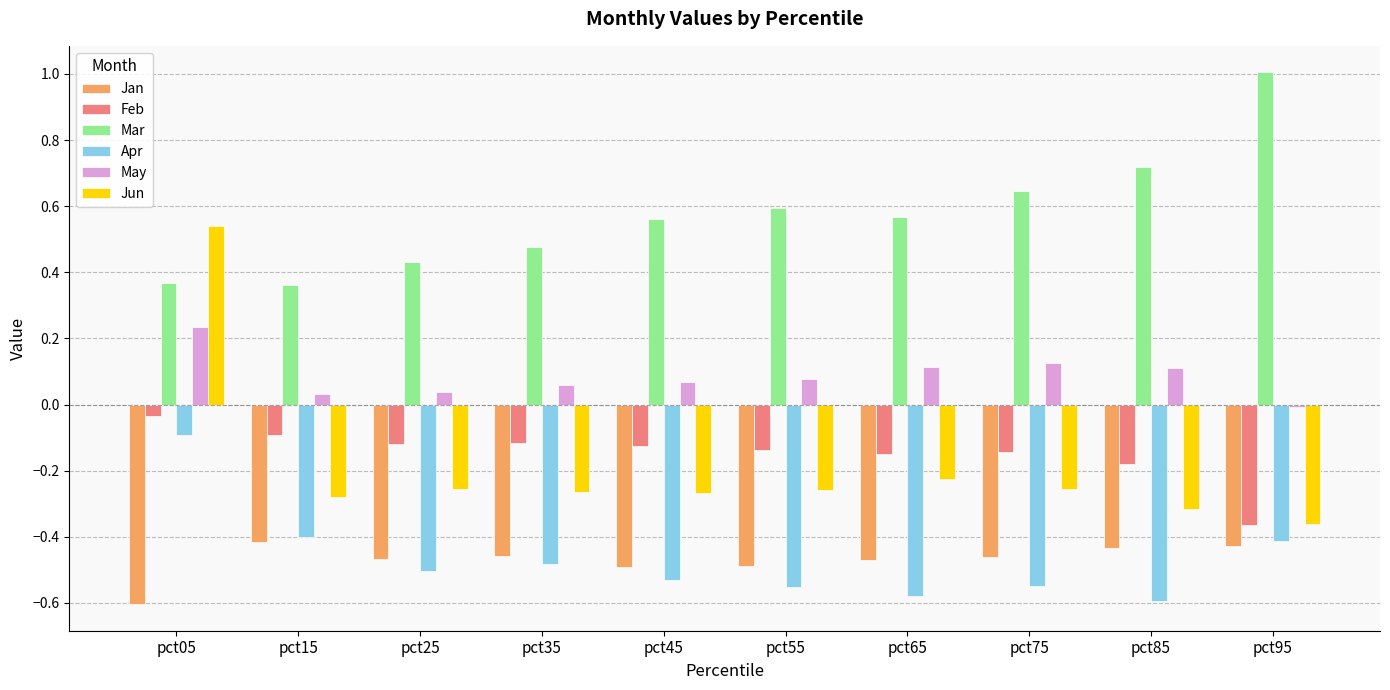

How many distinct data groups are displayed?

6